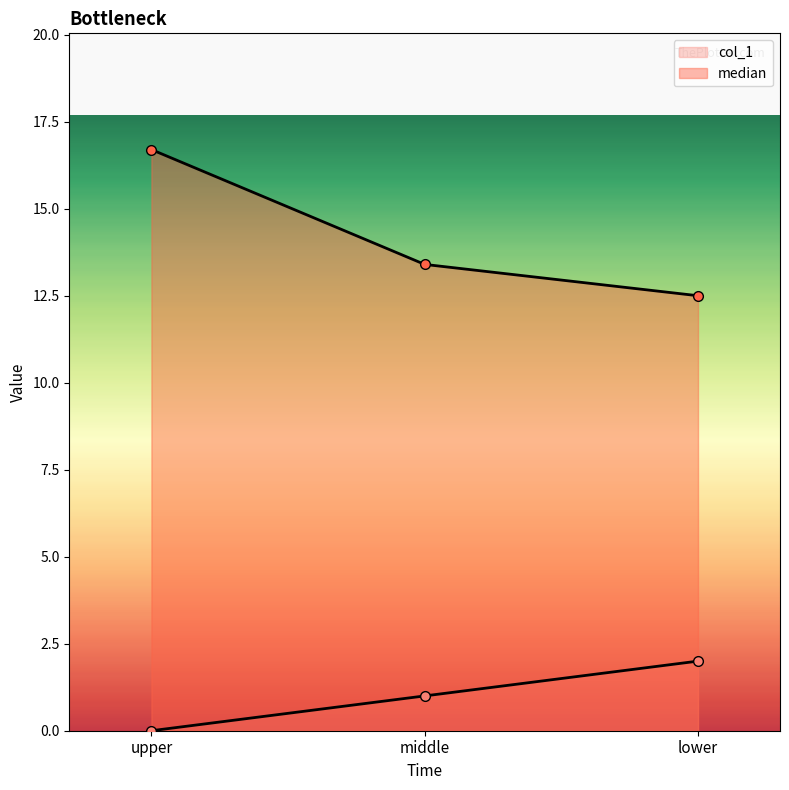

What is the approximate value of median at upper?

16.7